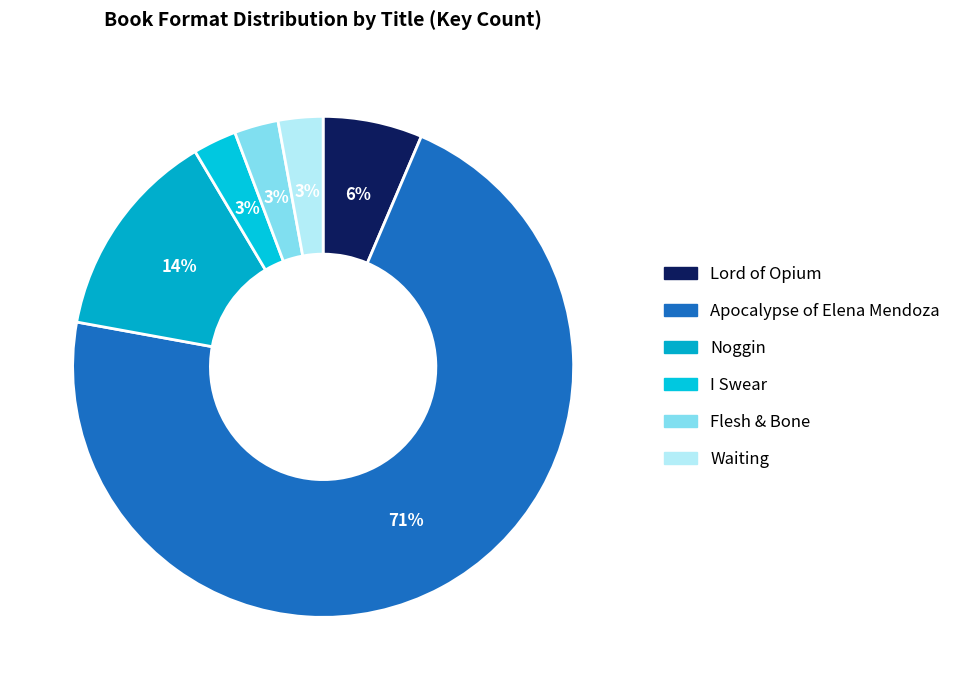

To the nearest percent, what portion does I Swear represent?

3%